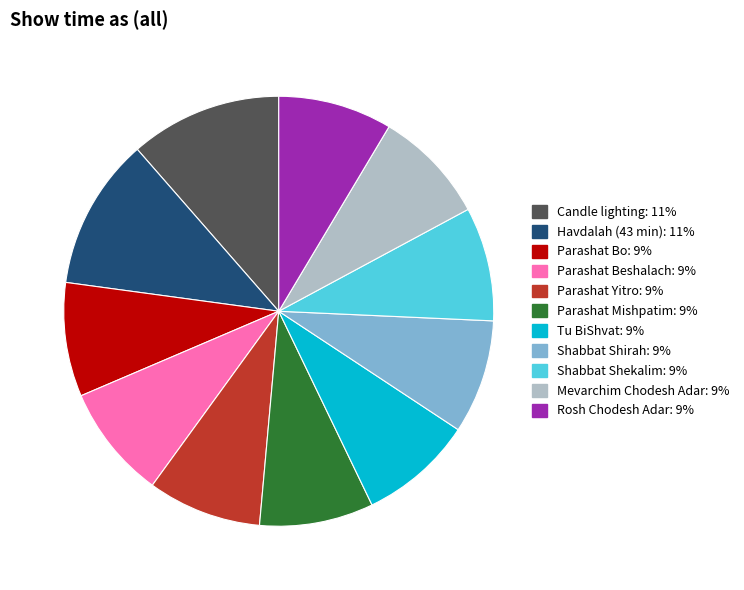

What is the ratio of the value at Parashat Mishpatim to the value at Parashat Bo?

1.0